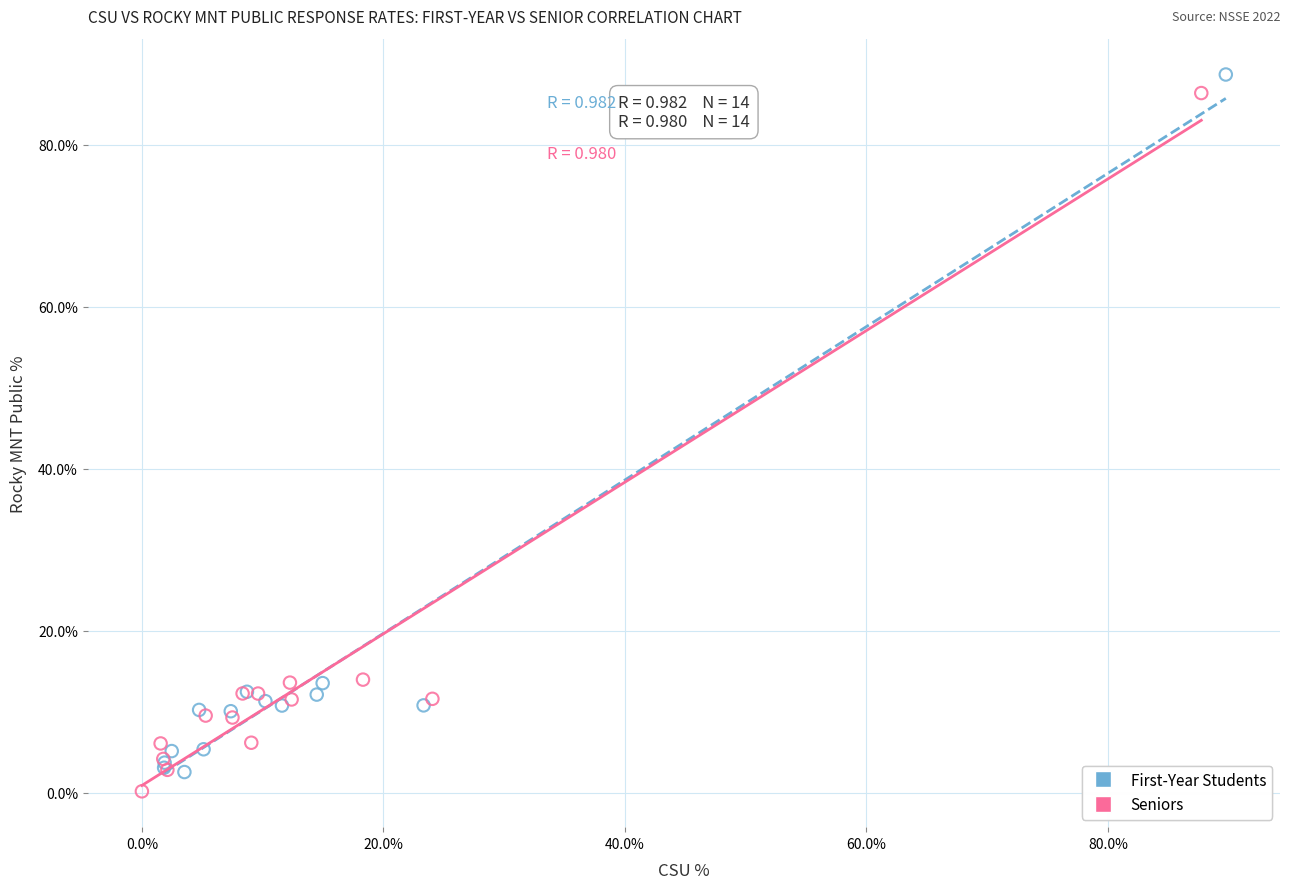

What are all the series names shown in the legend?

First-Year Students, Seniors